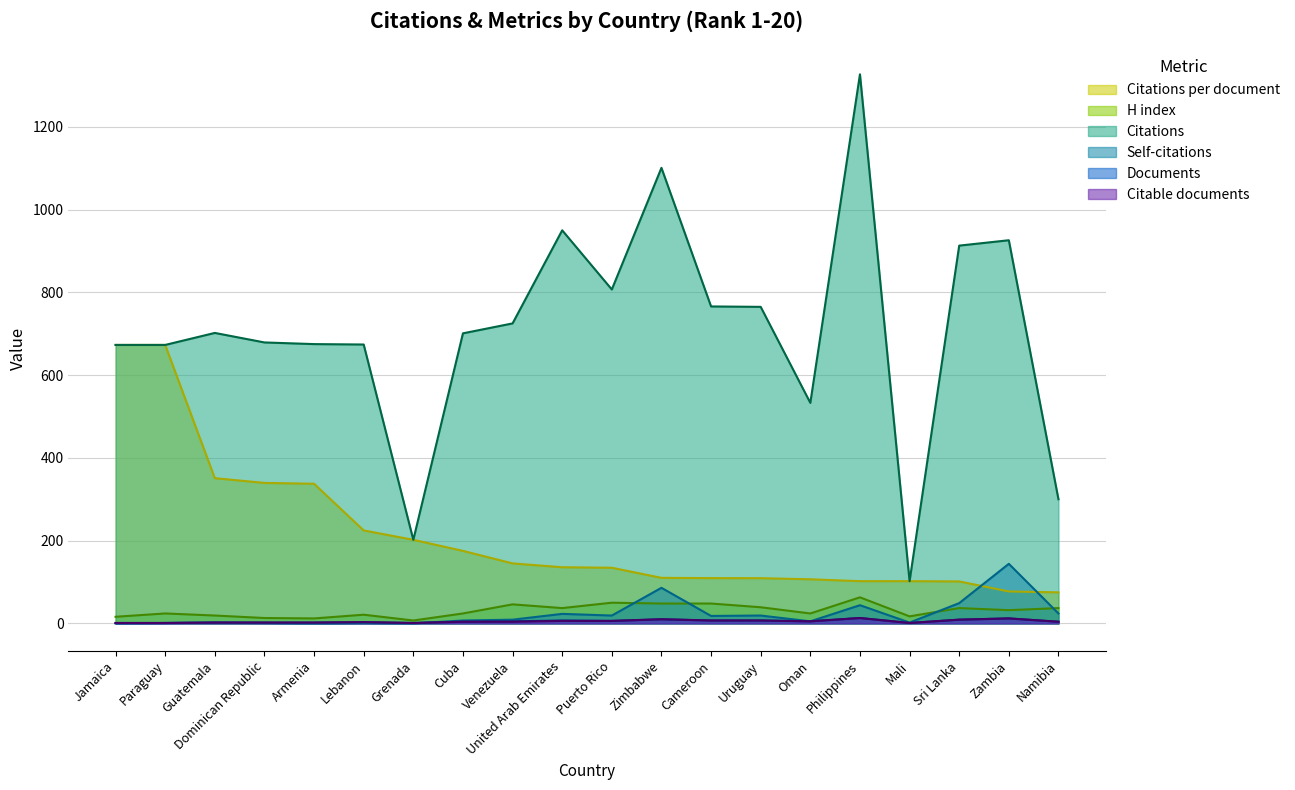

Rank the series at Uruguay from lowest to highest value.

Documents, Citable documents, Self-citations, H index, Citations per document, Citations